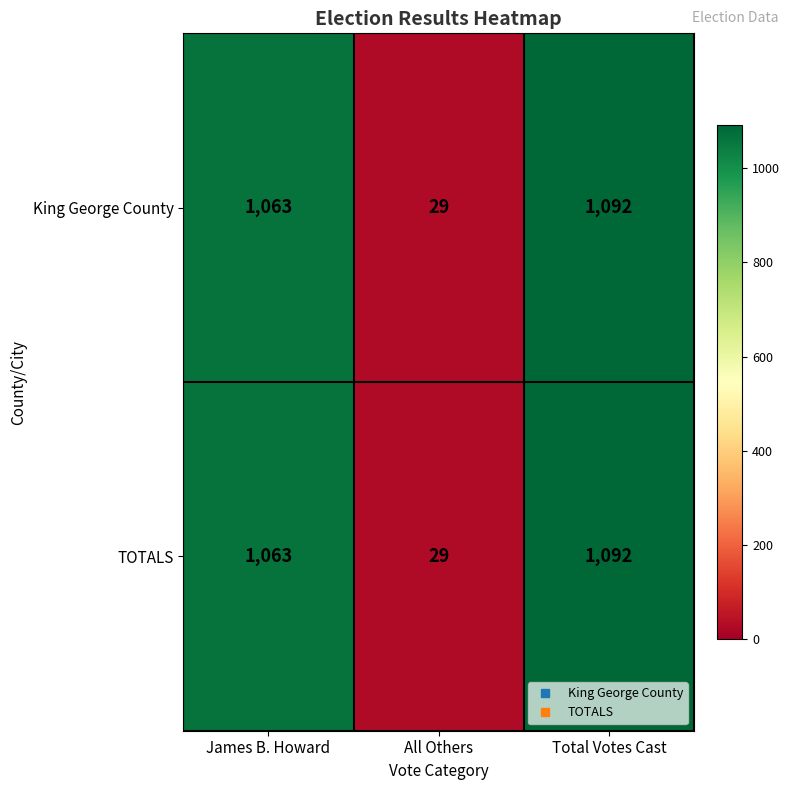

Count the number of data series in this chart.

2